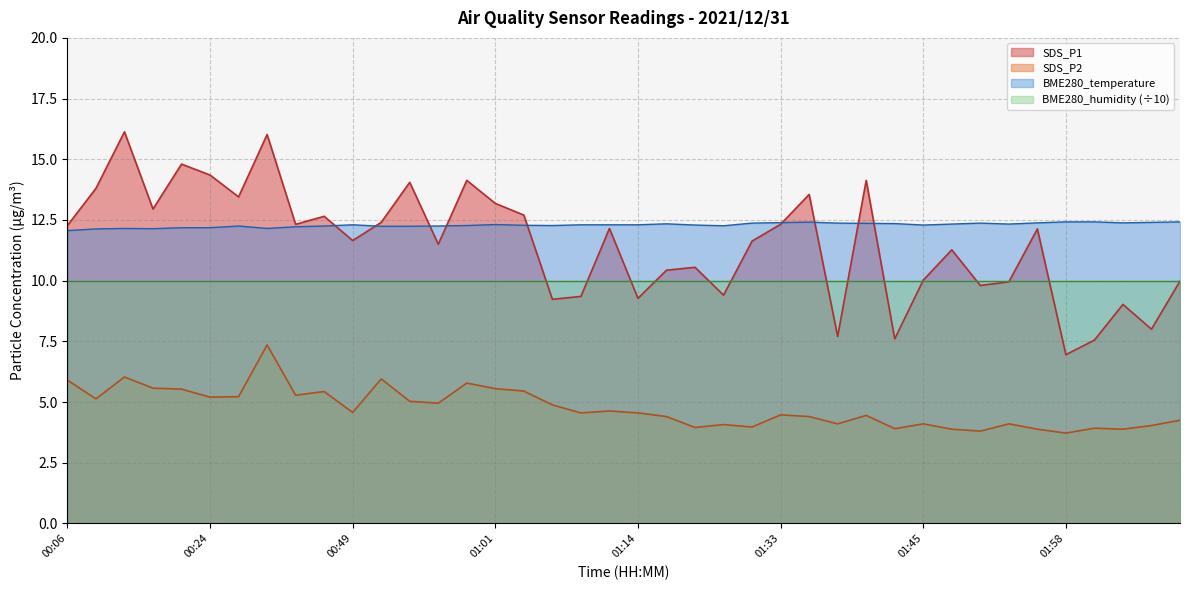

How many lines are shown in the chart?

4